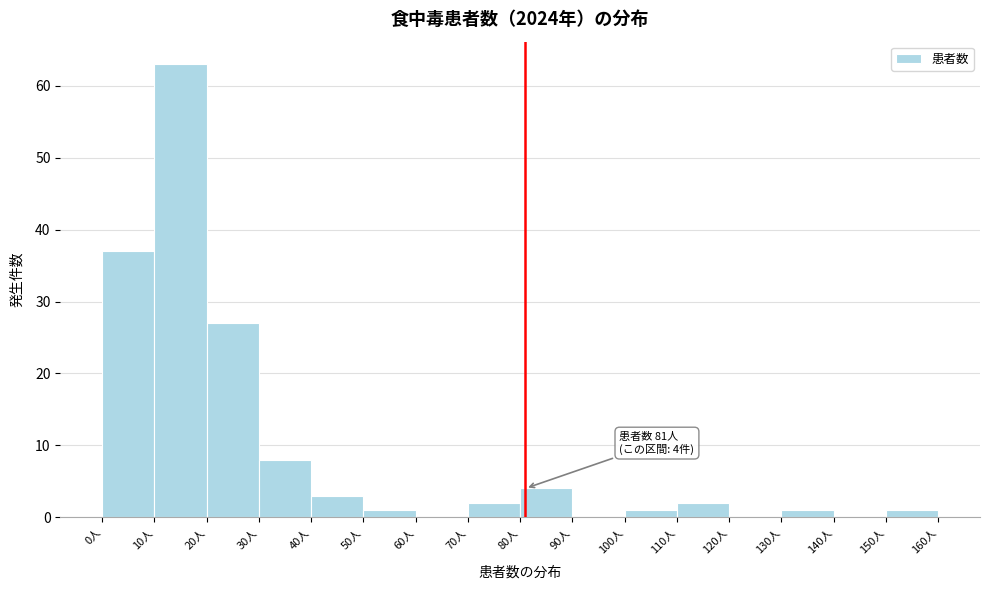

Which range on the x-axis has the tallest bar?

10 to 20